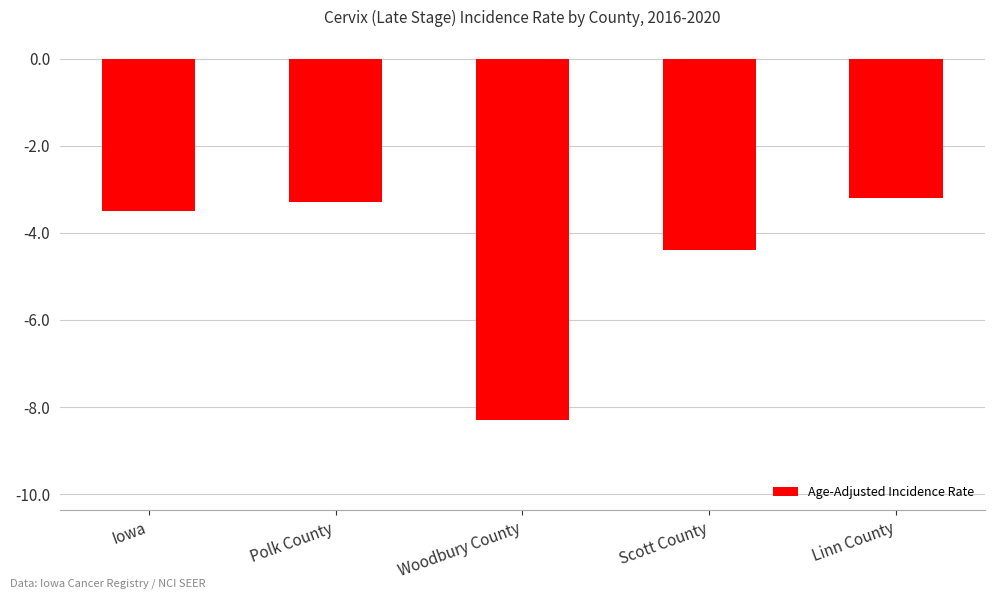

Reading right to left, transcribe all the data shown in this chart.

-3.2	-4.4	-8.3	-3.3	-3.5